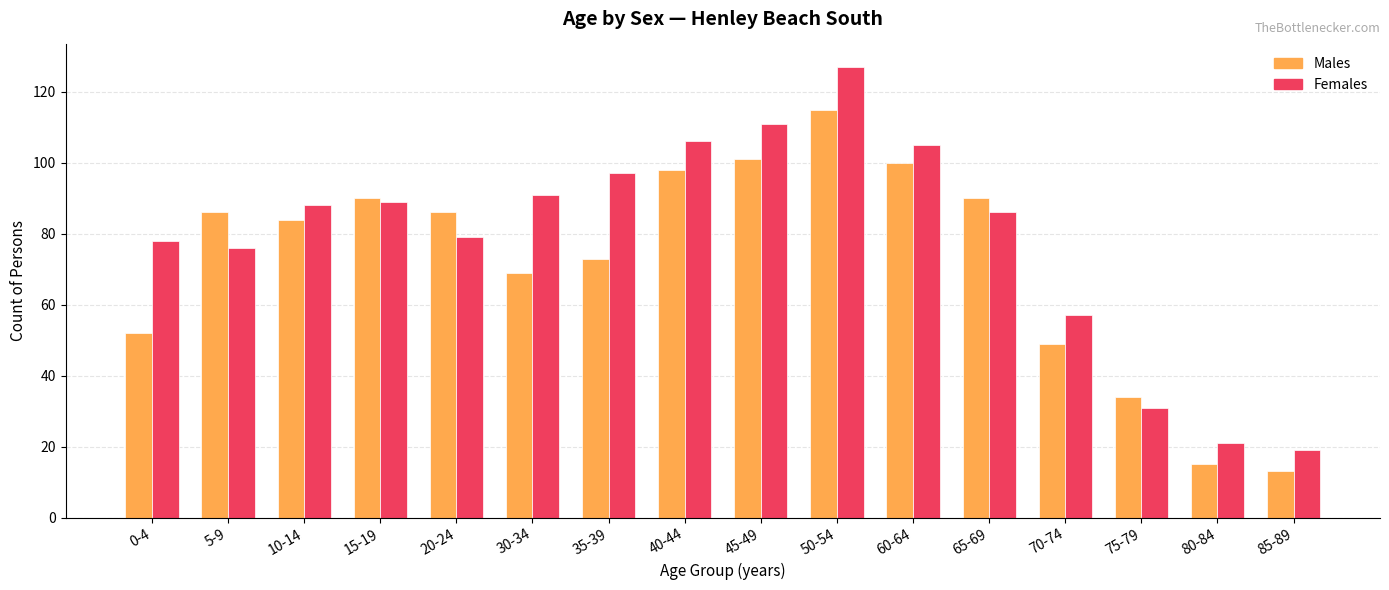

Where is Females nearest to the value 73?

5-9